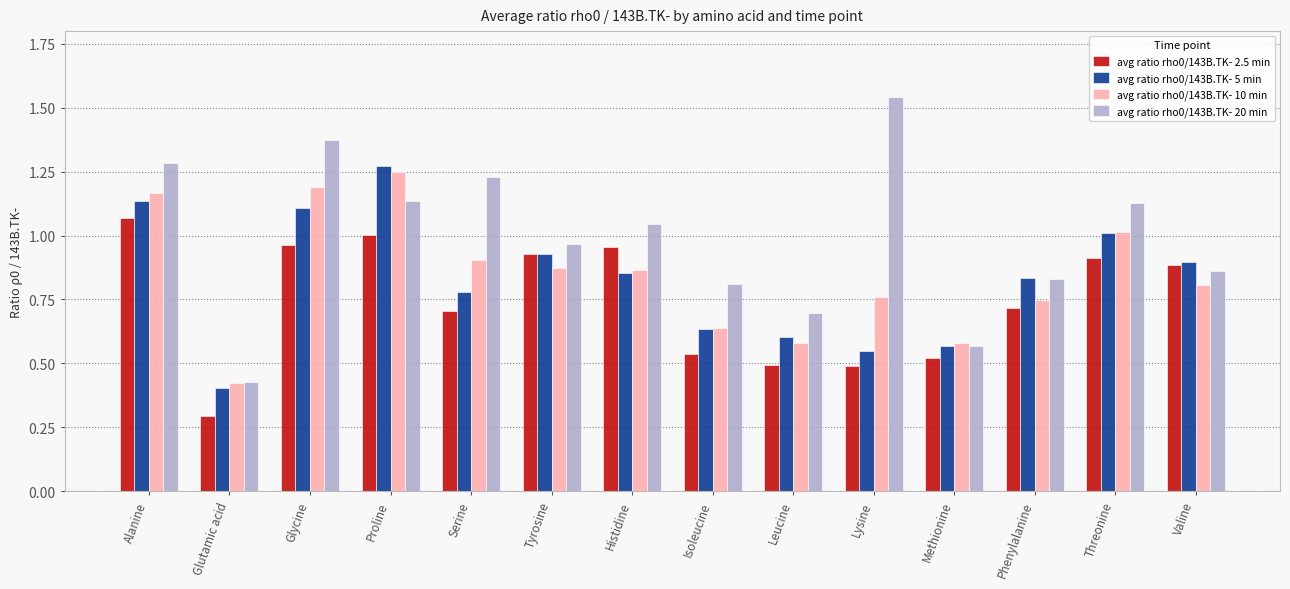

At how many categories does at least one series exceed 0?

14